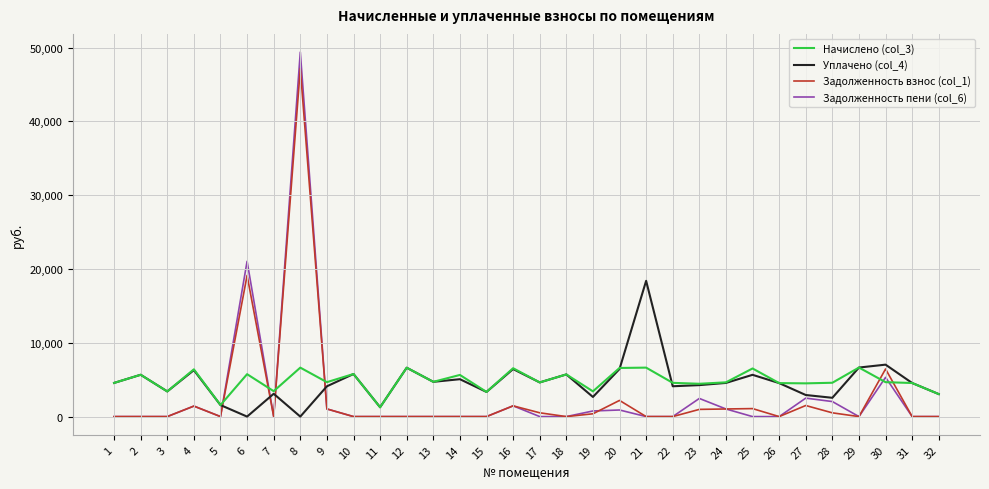

How many distinct data groups are displayed?

4